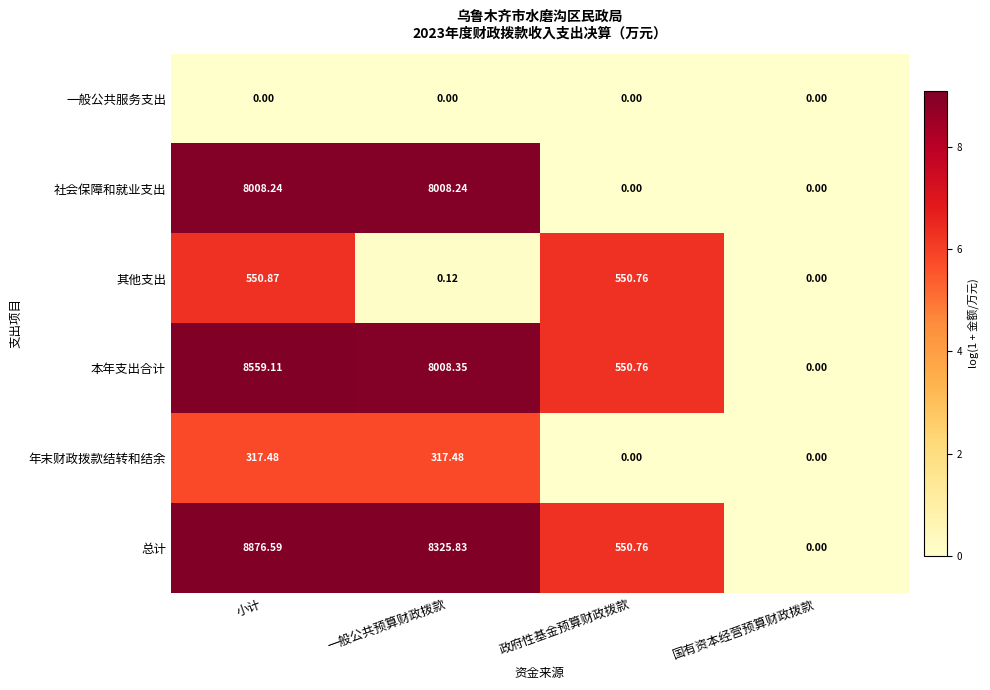

What is the total value across all series at 小计?

26312.3